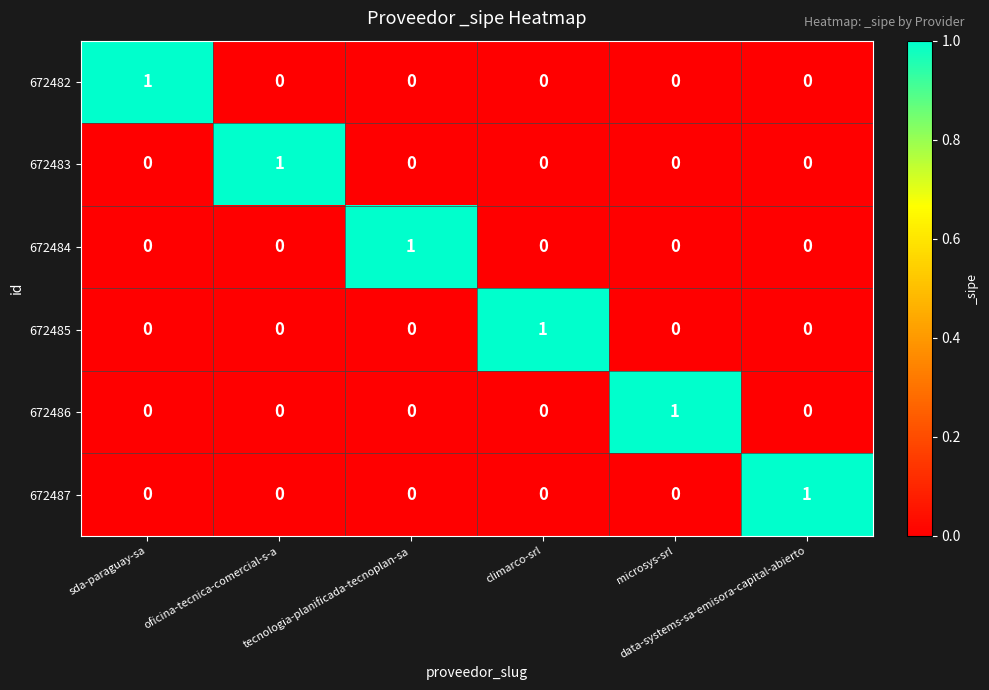

At how many categories does at least one series exceed 0?

6